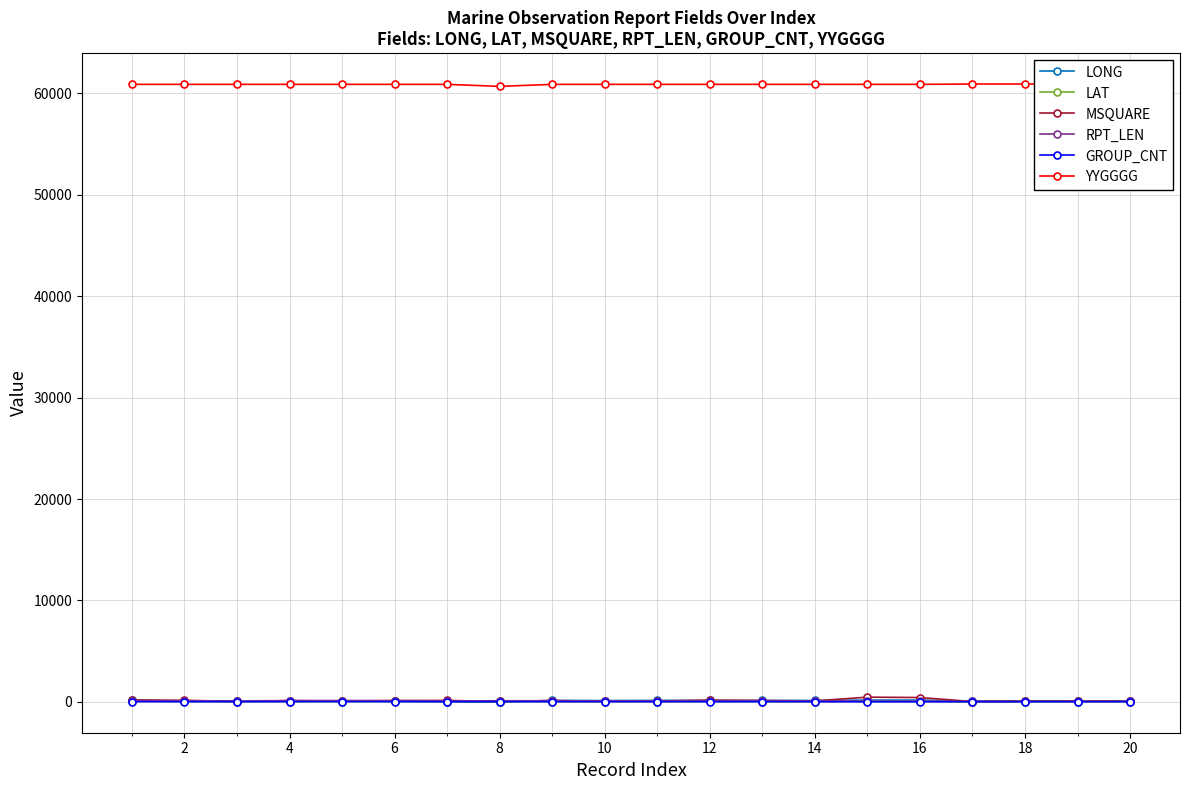

Which series has the largest total across all categories?

YYGGGG